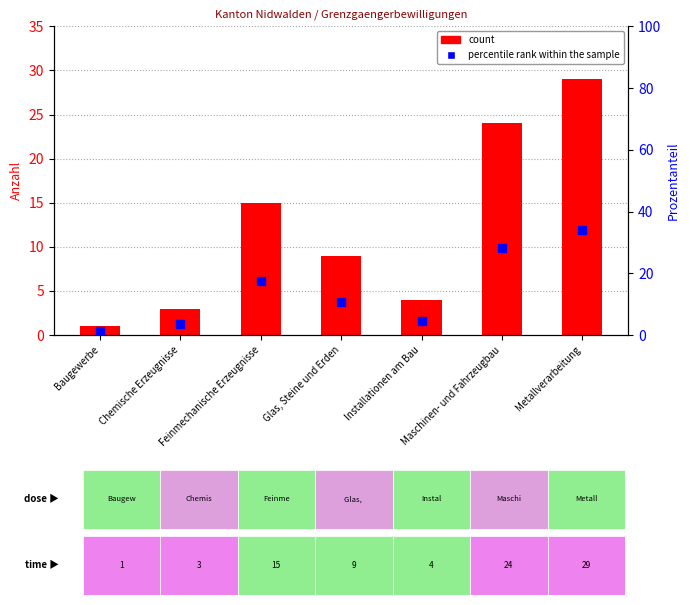

At which category is the sum across all series the highest?

Metallverarbeitung